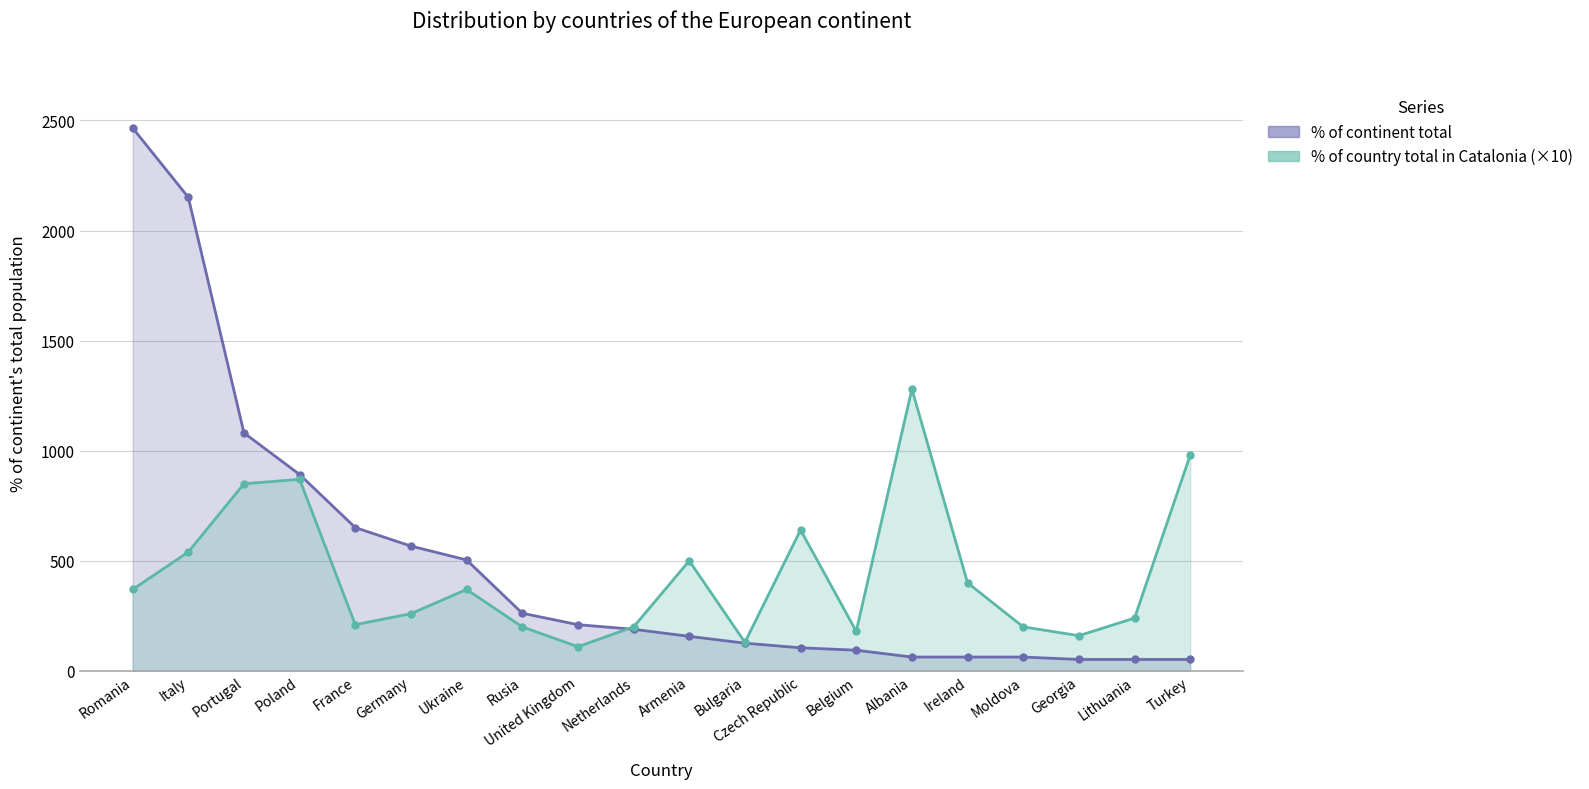

At which label is % of country total in Catalonia (×10) closest to 695?

Czech Republic